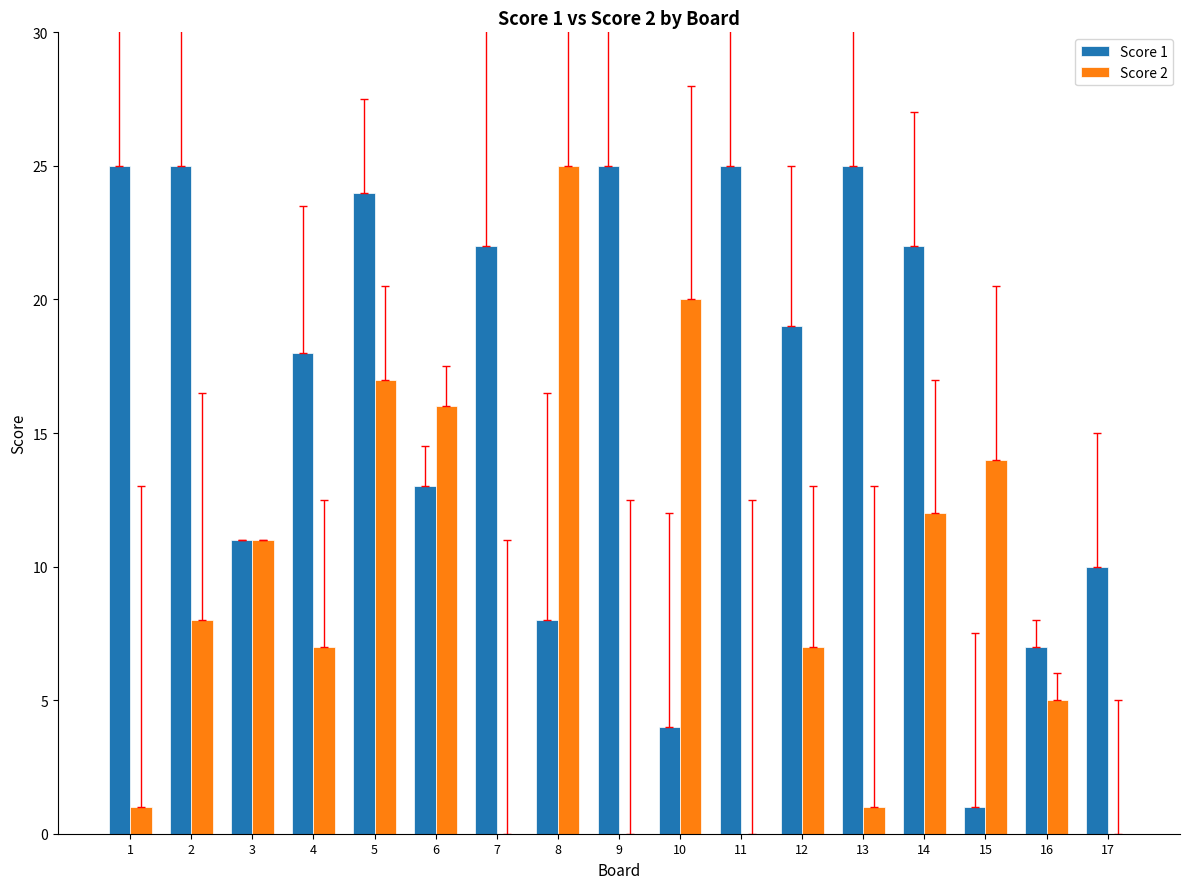

How many groups of bars are there?

17